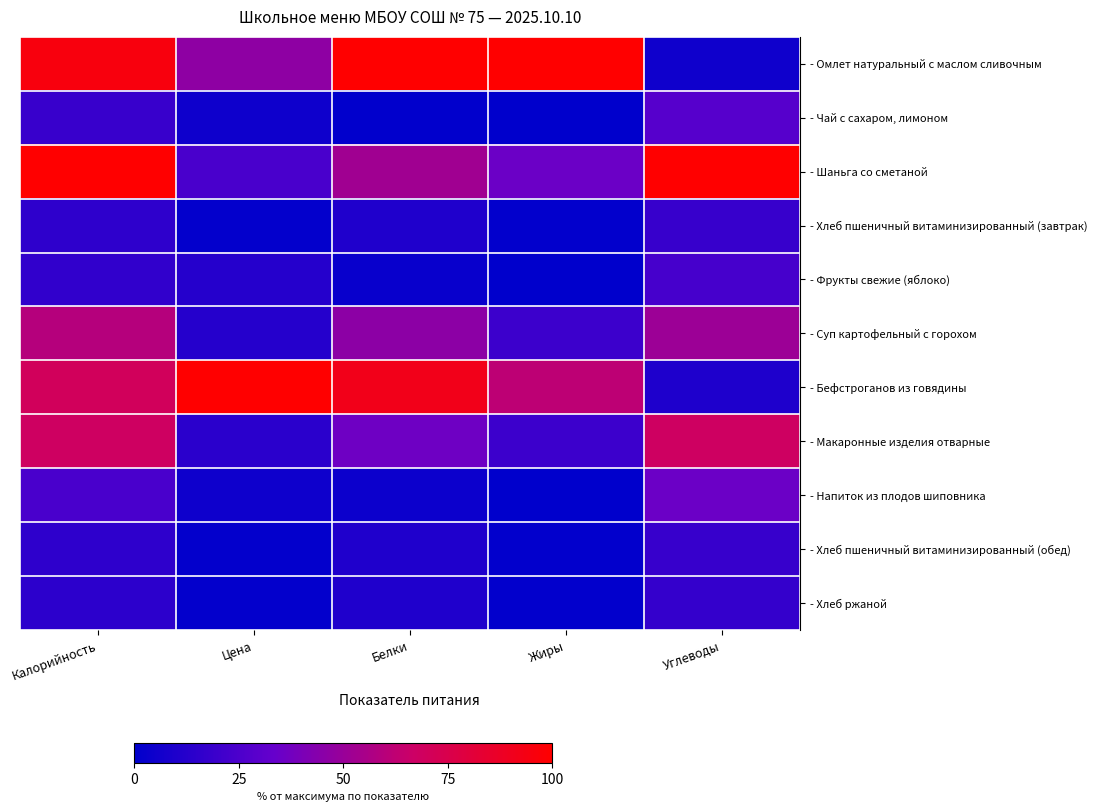

Reading left to right, list all the values displayed in this chart.

- Омлет натуральный с маслом сливочным: Калорийность=95.3	Цена=46.6	Белки=100.0	Жиры=100.0	Углеводы=5.3
- Чай с сахаром, лимоном: Калорийность=18.7	Цена=4.7	Белки=0.7	Жиры=0.0	Углеводы=28.4
- Шаньга со сметаной: Калорийность=100.0	Цена=23.9	Белки=52.7	Жиры=35.3	Углеводы=100.0
- Хлеб пшеничный витаминизированный (завтрак): Калорийность=15.4	Цена=1.5	Белки=10.3	Жиры=0.8	Углеводы=18.0
- Фрукты свежие (яблоко): Калорийность=16.2	Цена=12.5	Белки=2.8	Жиры=0.0	Углеводы=23.3
- Суп картофельный с горохом: Калорийность=59.3	Цена=12.4	Белки=46.0	Жиры=19.7	Углеводы=51.2
- Бефстроганов из говядины: Калорийность=70.1	Цена=100.0	Белки=91.6	Жиры=62.0	Углеводы=9.8
- Макаронные изделия отварные: Калорийность=68.1	Цена=13.8	Белки=36.2	Жиры=19.7	Углеводы=68.3
- Напиток из плодов шиповника: Калорийность=24.2	Цена=4.8	Белки=4.0	Жиры=0.0	Углеводы=35.5
- Хлеб пшеничный витаминизированный (обед): Калорийность=15.4	Цена=1.5	Белки=10.3	Жиры=0.8	Углеводы=18.0
- Хлеб ржаной: Калорийность=14.7	Цена=1.5	Белки=10.3	Жиры=0.8	Углеводы=17.4